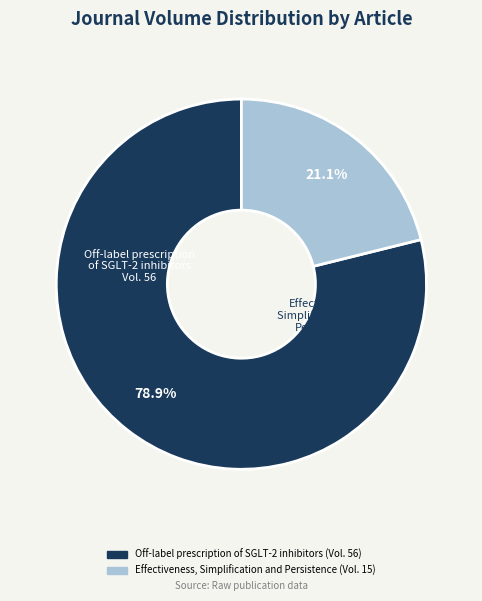

To the nearest percent, what is the difference between the Effectiveness, Simplification and Persistence and Off-label prescription of SGLT-2 inhibitors slice percentages?

58%